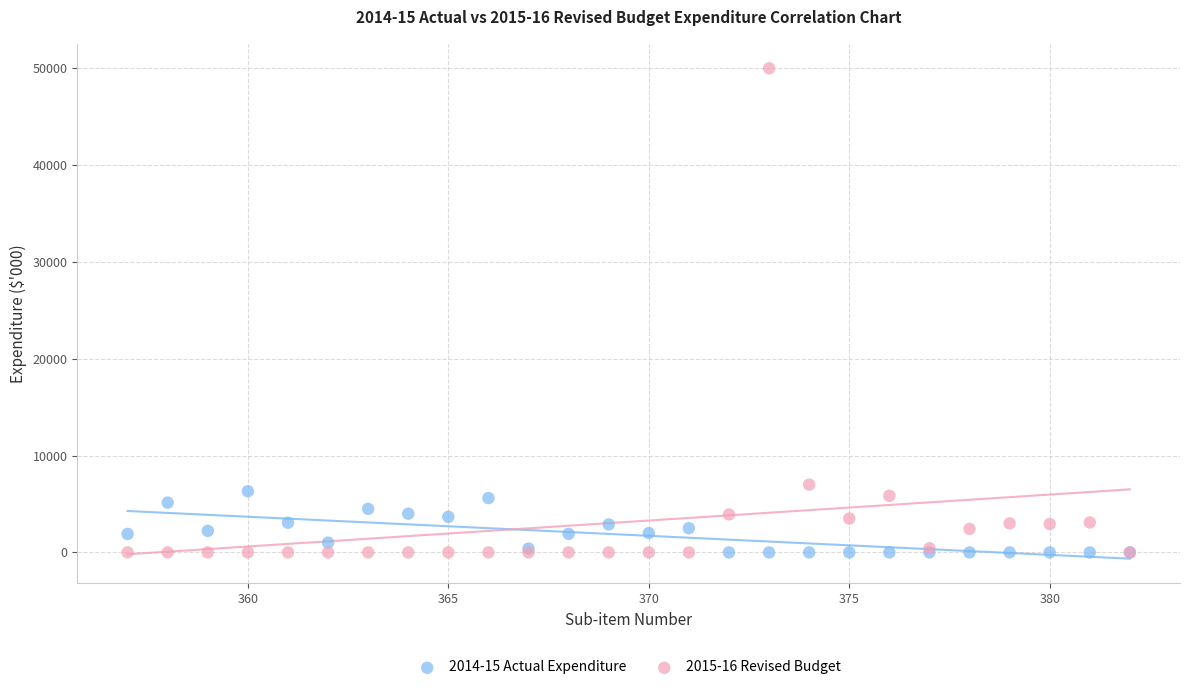

Which series has the widest spread of Y values?

2015-16 Revised Budget